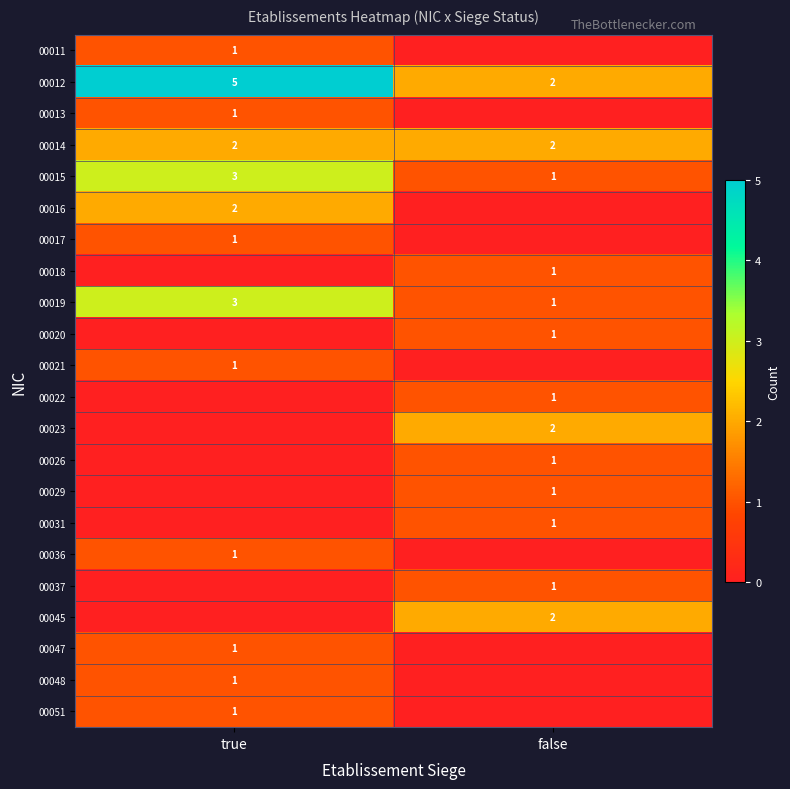

Which series has the widest spread of values?

row_1